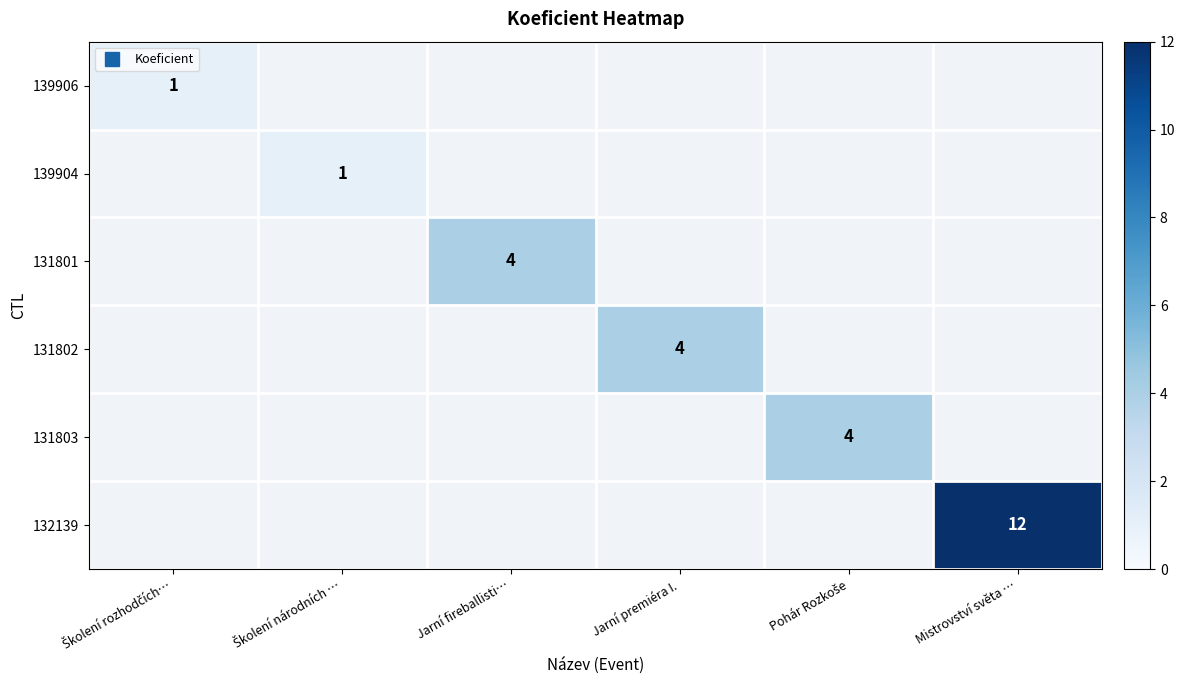

What is the approximate value of 132139 at Mistrovství světa …?

12.0